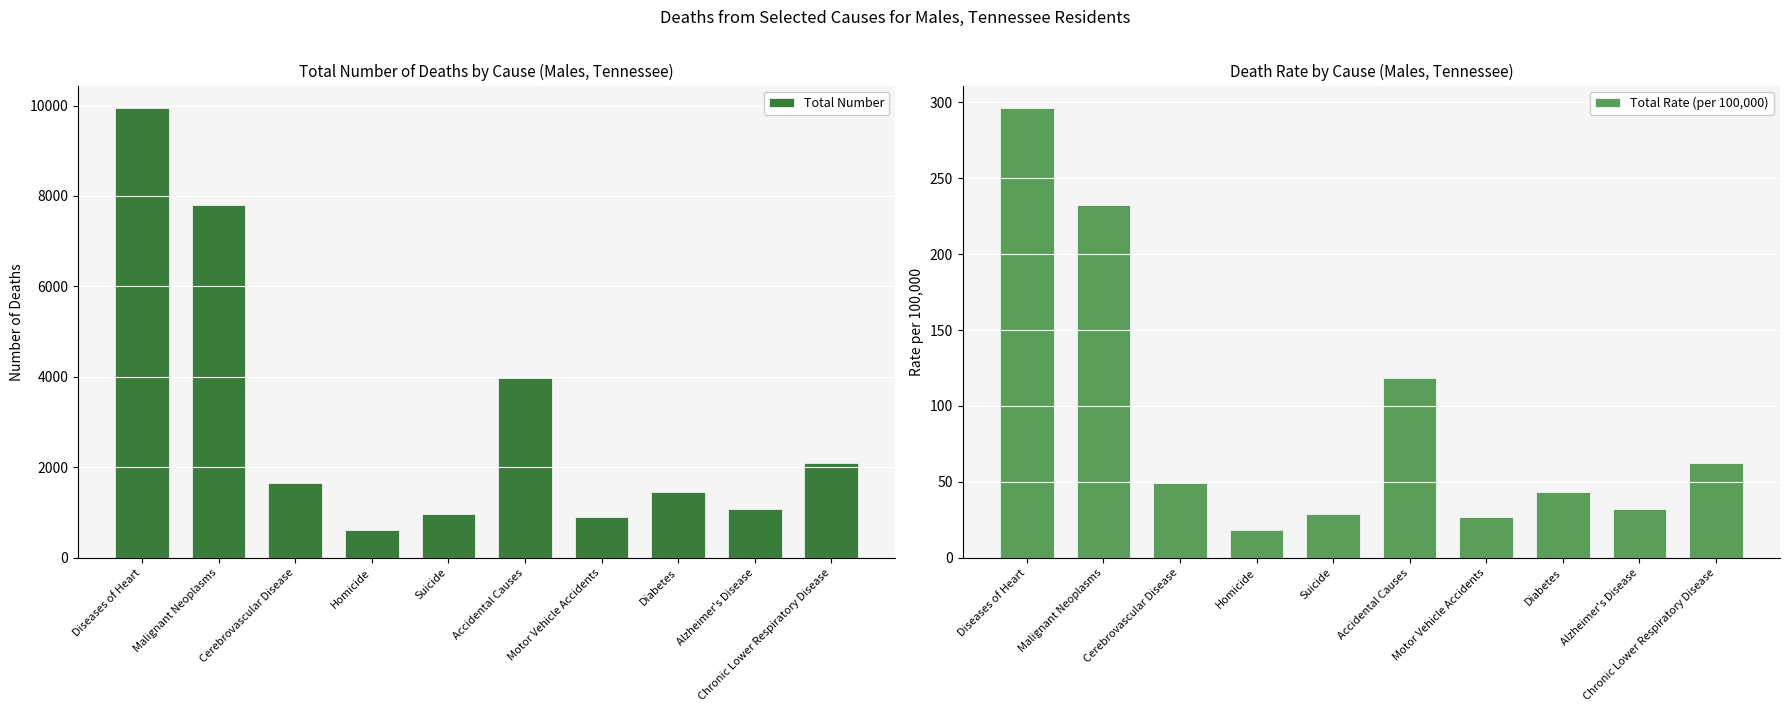

True or false: Total Rate (per 100,000) has a value of 43.2 at Diabetes.

True